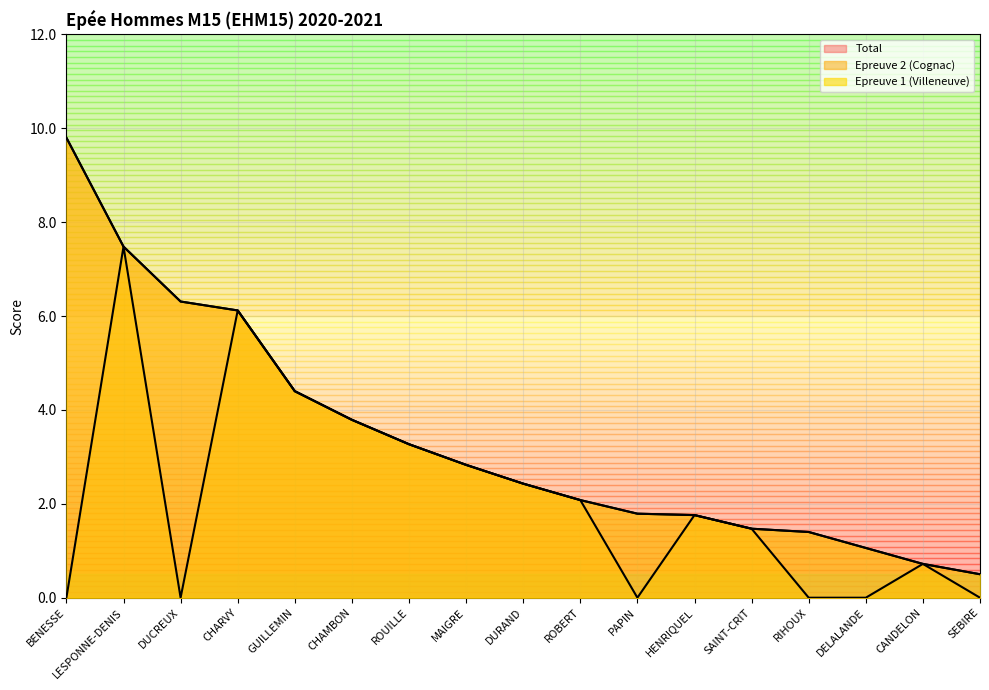

True or false: Epreuve 2 (Cognac) and Epreuve 1 (Villeneuve) intersect in this chart.

False